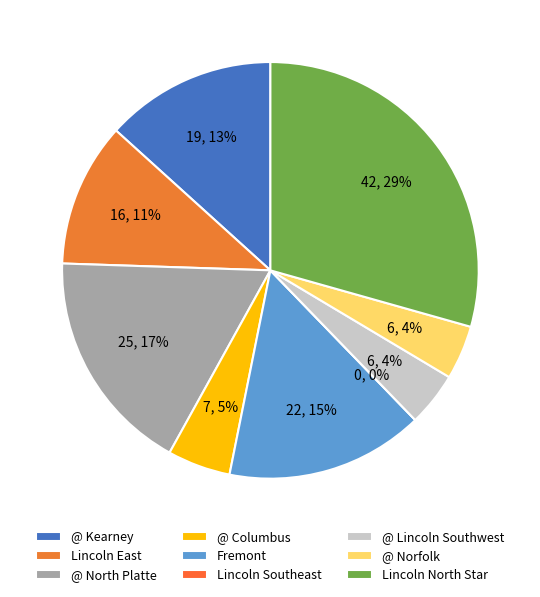

Which slice is the smallest?

Lincoln Southeast